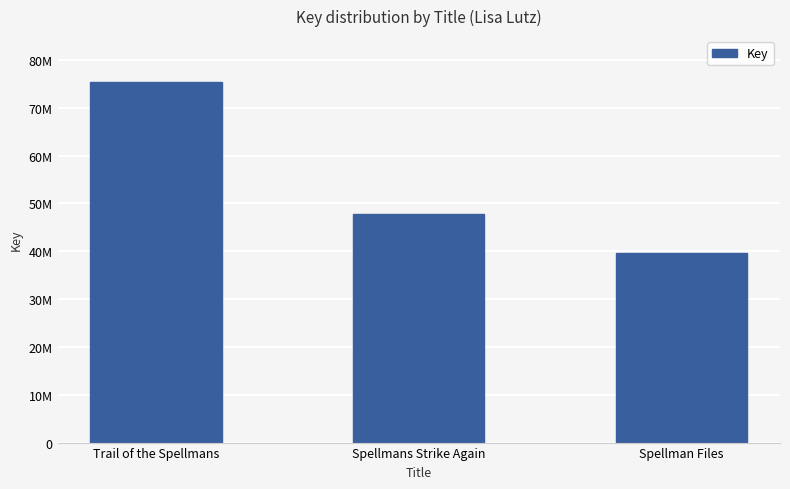

What position from the right is Spellmans Strike Again?

2